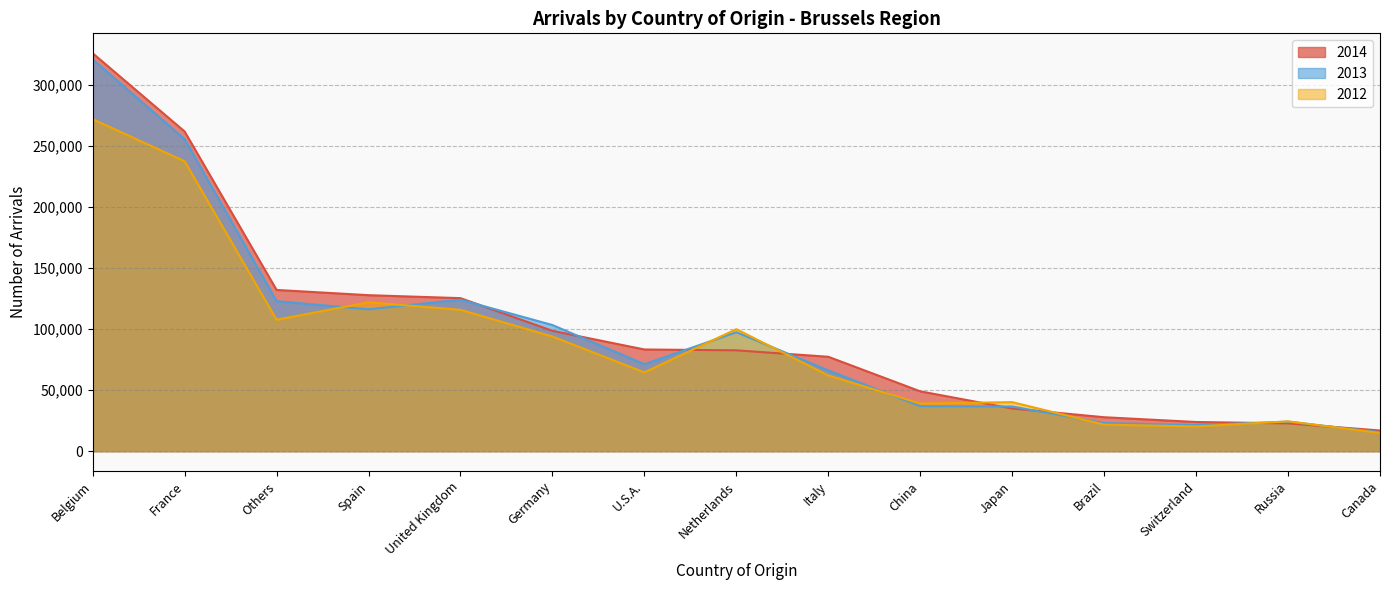

Is the value of 2012 at United Kingdom greater than the value of 2013 at Netherlands?

Yes